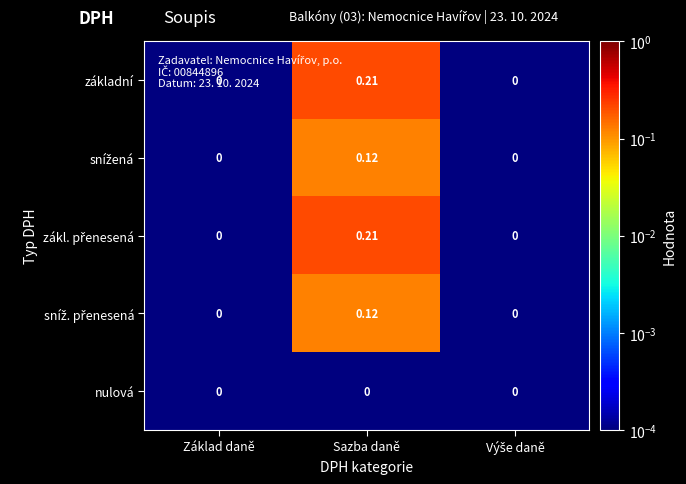

Count the number of categories in the chart.

3